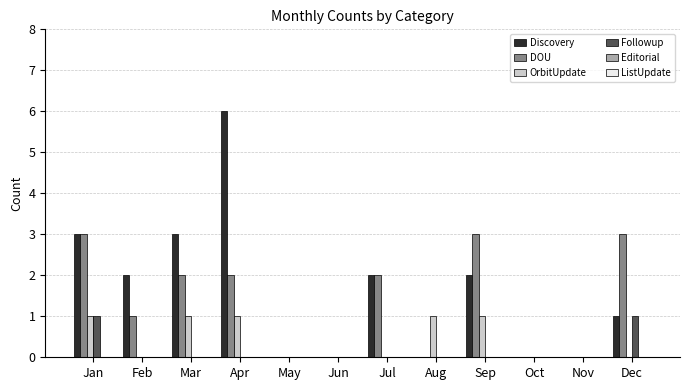

Between Aug and Dec, which series saw the biggest shift?

DOU